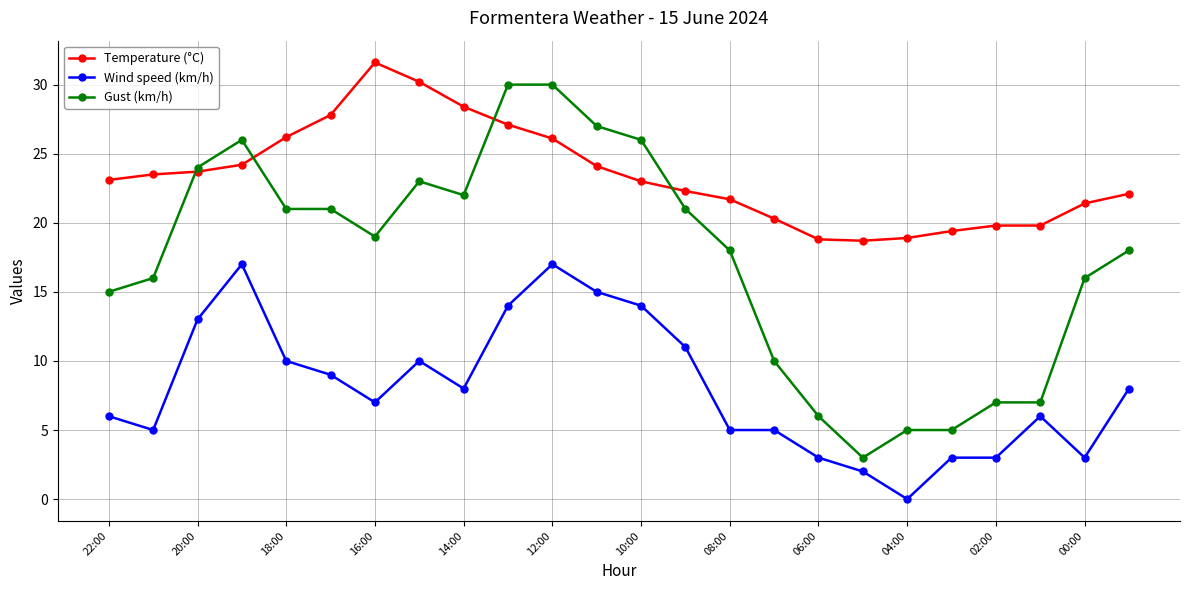

What is the value of the Temperature (°C) point at the 13th from the left?

23.0